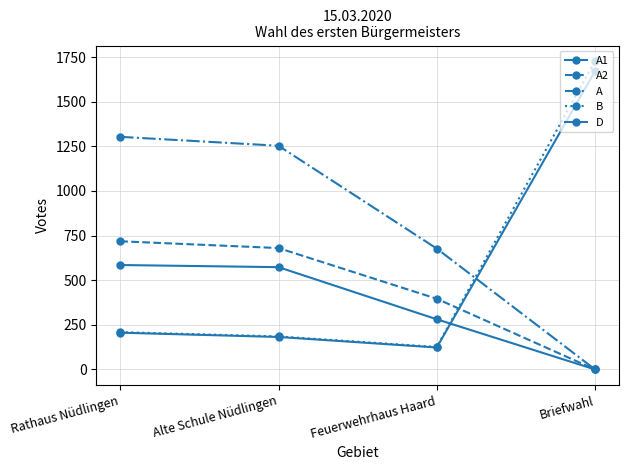

Is this an area chart (filled region under the line)?

No